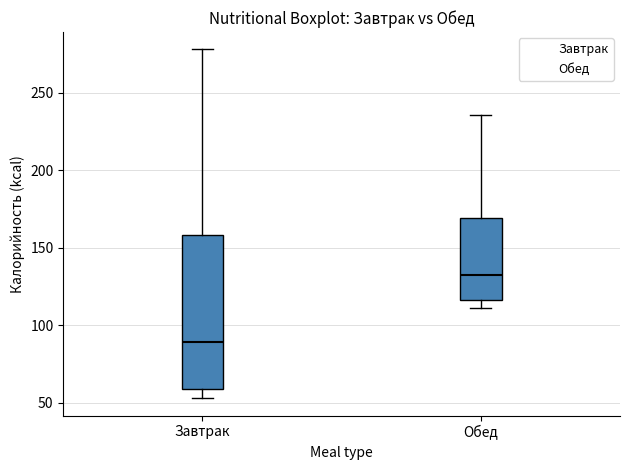

Which box has the highest median line?

Обед